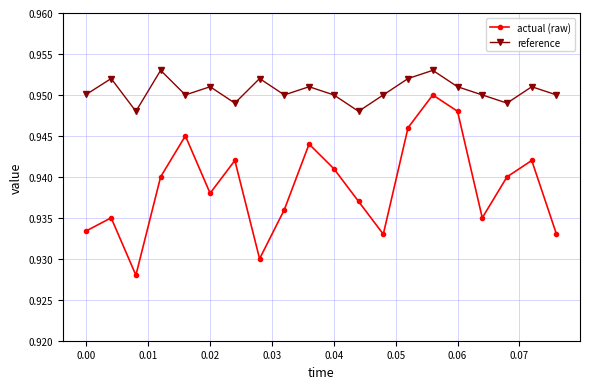

Rank the series by their maximum value, from lowest to highest.

actual (raw), reference